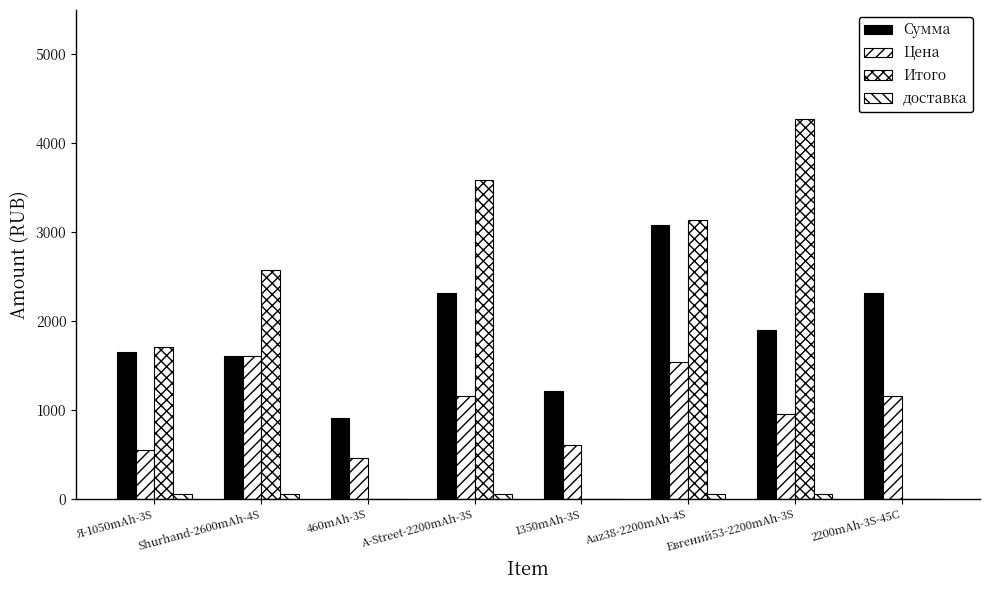

What is the spread (max minus min) of values at 1350mAh-3S?

1216